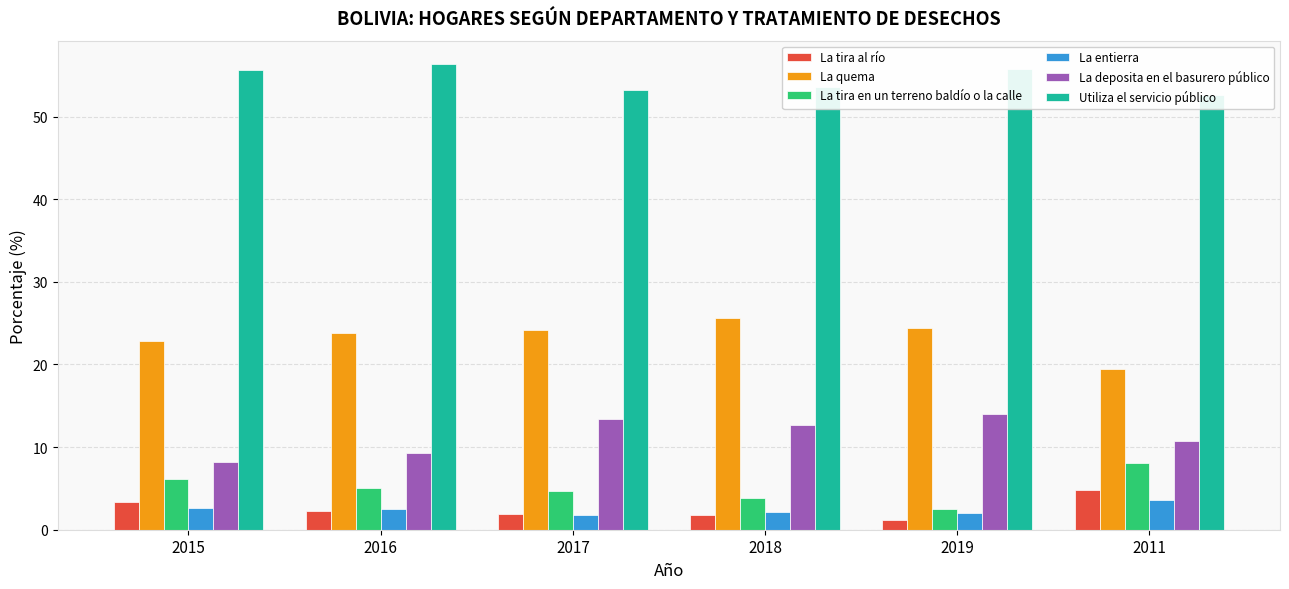

Reading left to right, what are all the values shown in this chart?

La tira al río: 2015=3.3	2016=2.2	2017=1.9	2018=1.8	2019=1.2	2011=4.8
La quema: 2015=22.9	2016=23.8	2017=24.2	2018=25.7	2019=24.5	2011=19.5
La tira en un terreno baldío o la calle: 2015=6.2	2016=5.1	2017=4.7	2018=3.8	2019=2.5	2011=8.1
La entierra: 2015=2.6	2016=2.5	2017=1.8	2018=2.1	2019=2.0	2011=3.6
La deposita en el basurero público: 2015=8.2	2016=9.3	2017=13.4	2018=12.6	2019=14.0	2011=10.8
Utiliza el servicio público: 2015=55.6	2016=56.4	2017=53.3	2018=53.6	2019=55.8	2011=52.7